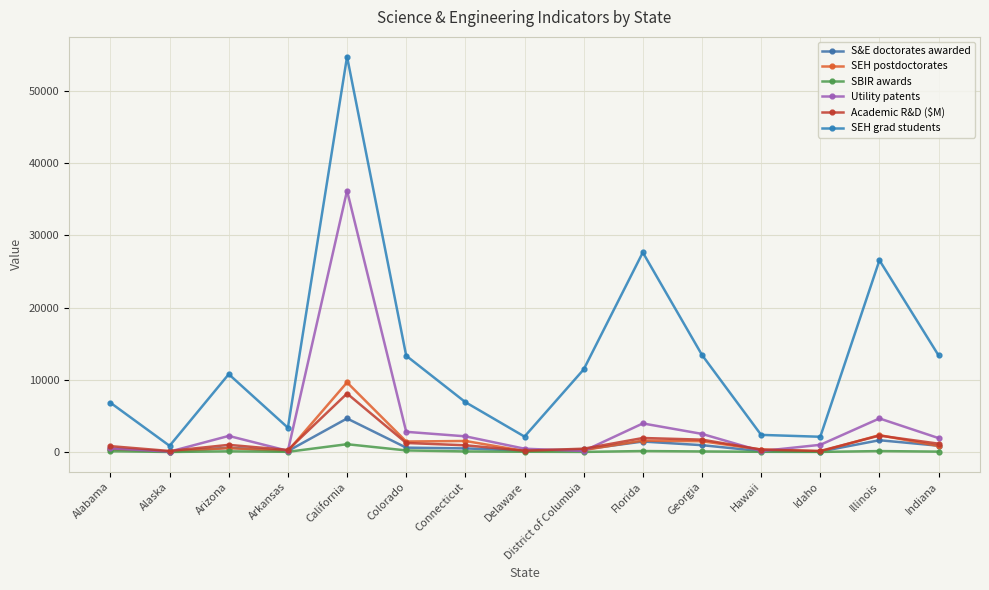

At which label does Academic R&D ($M) reach its peak?

California